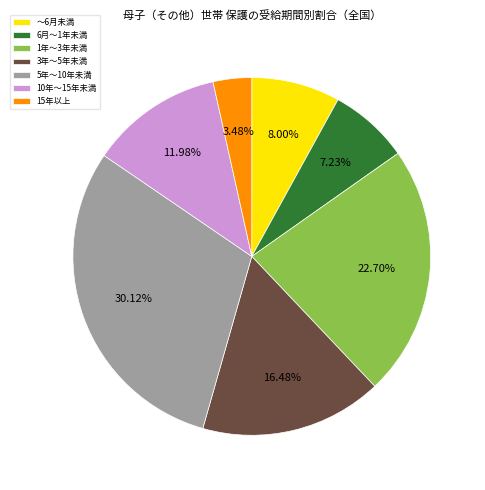

What is the total percentage of 3年～5年未満 and 10年～15年未満?

28.5%